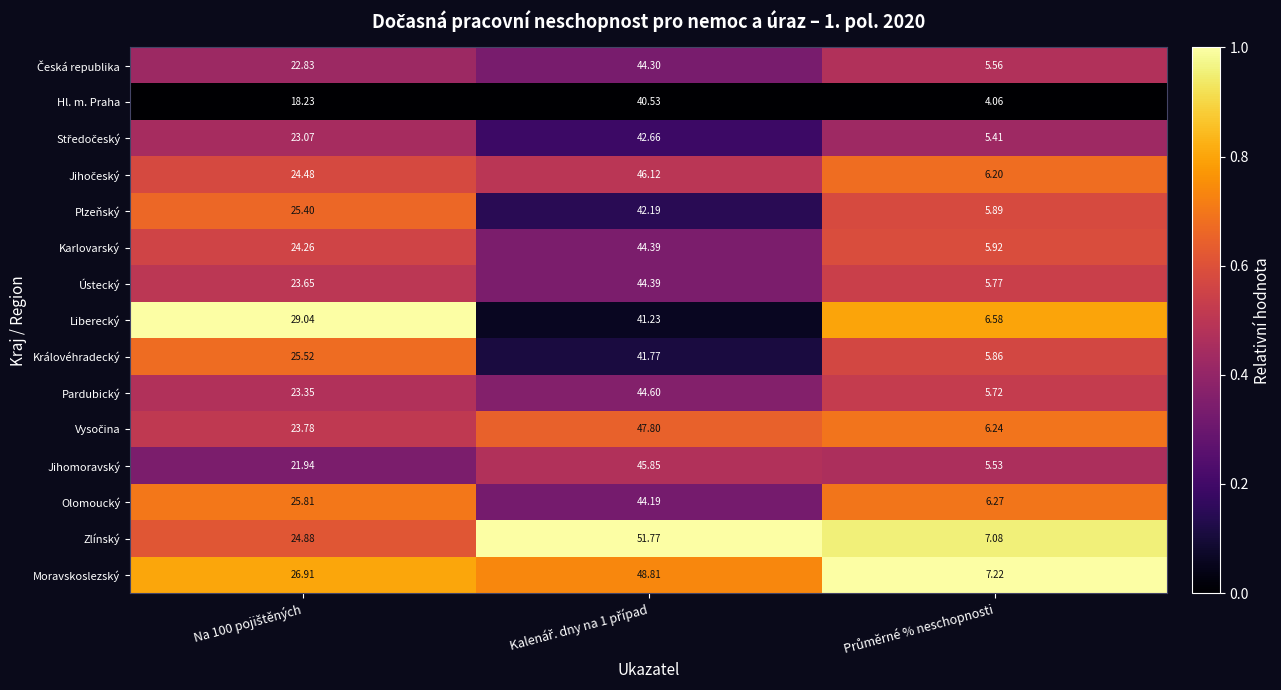

Which series has the largest range (max minus min)?

Zlínský